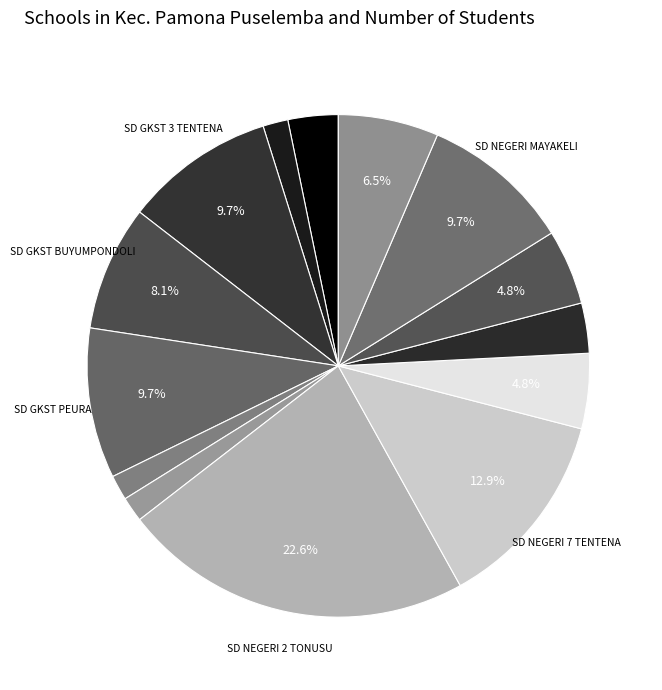

What is the smallest slice in the pie chart?

SD GKST 2 TENTENA